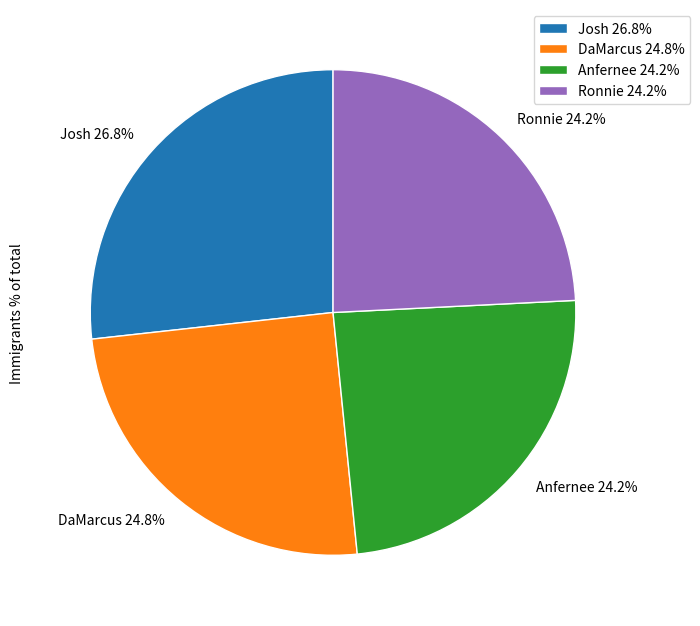

What percentage is the DaMarcus slice, to the nearest percent?

25%